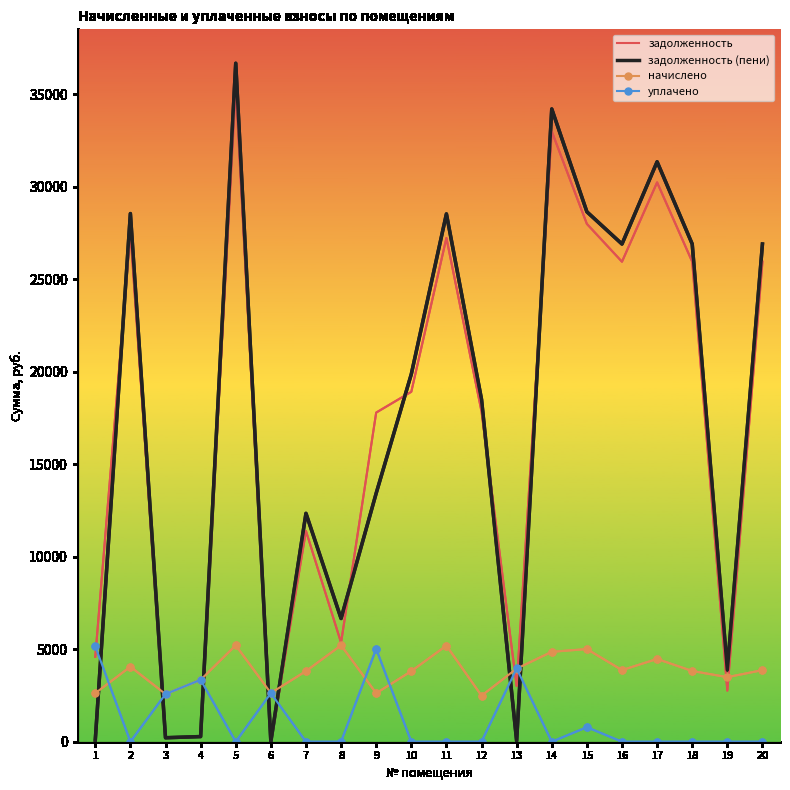

Reading left to right, list all the values displayed in this chart.

задолженность: 1=4587.3	2=27527.8	3=214.5	4=278.9	5=35362.7	6=0.0	7=11388.3	8=5356.0	9=17787.1	10=18910.4	11=27225.6	12=17840.1	13=3012.5	14=32980.3	15=27984.3	16=25939.6	17=30227.7	18=25939.6	19=2761.3	20=25939.6
задолженность (пени): 1=86.5	2=28541.8	3=214.5	4=278.9	5=36665.3	6=8.6	7=12341.8	8=6658.6	9=13428.6	10=19864.0	11=28524.3	12=18497.3	13=40.1	14=34195.2	15=28639.7	16=26895.1	17=31341.1	18=26895.1	19=3874.0	20=26895.1
начислено: 1=2620.8	2=4056.0	3=2574.0	4=3346.2	5=5210.4	6=2631.7	7=3814.2	8=5210.4	9=2620.8	10=3814.2	11=5194.8	12=2487.4	13=3950.8	14=4859.4	15=5007.6	16=3869.2	17=4472.9	18=3822.0	19=3489.8	20=3869.2
уплачено: 1=5156.0	2=0.0	3=2574.0	4=3346.2	5=0.0	6=2623.3	7=0.0	8=0.0	9=5013.8	10=0.0	11=0.0	12=0.0	13=3960.0	14=0.0	15=784.8	16=0.0	17=0.0	18=0.0	19=0.0	20=0.0